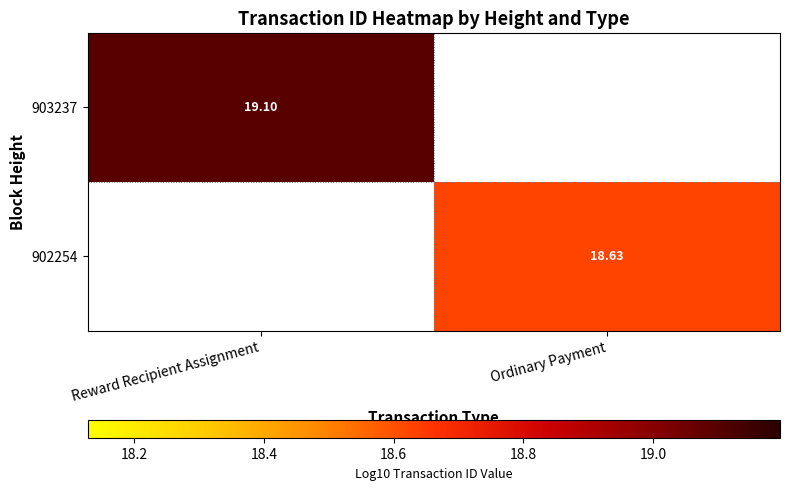

Where is 903237 nearest to the value 19?

Reward Recipient Assignment